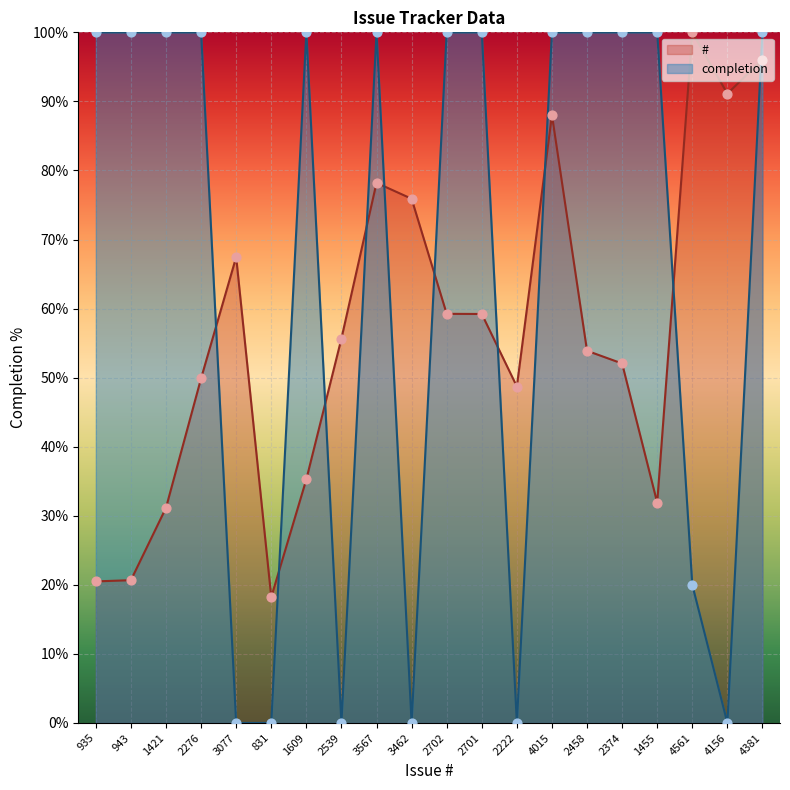

What are all the series names shown in the legend?

#, completion